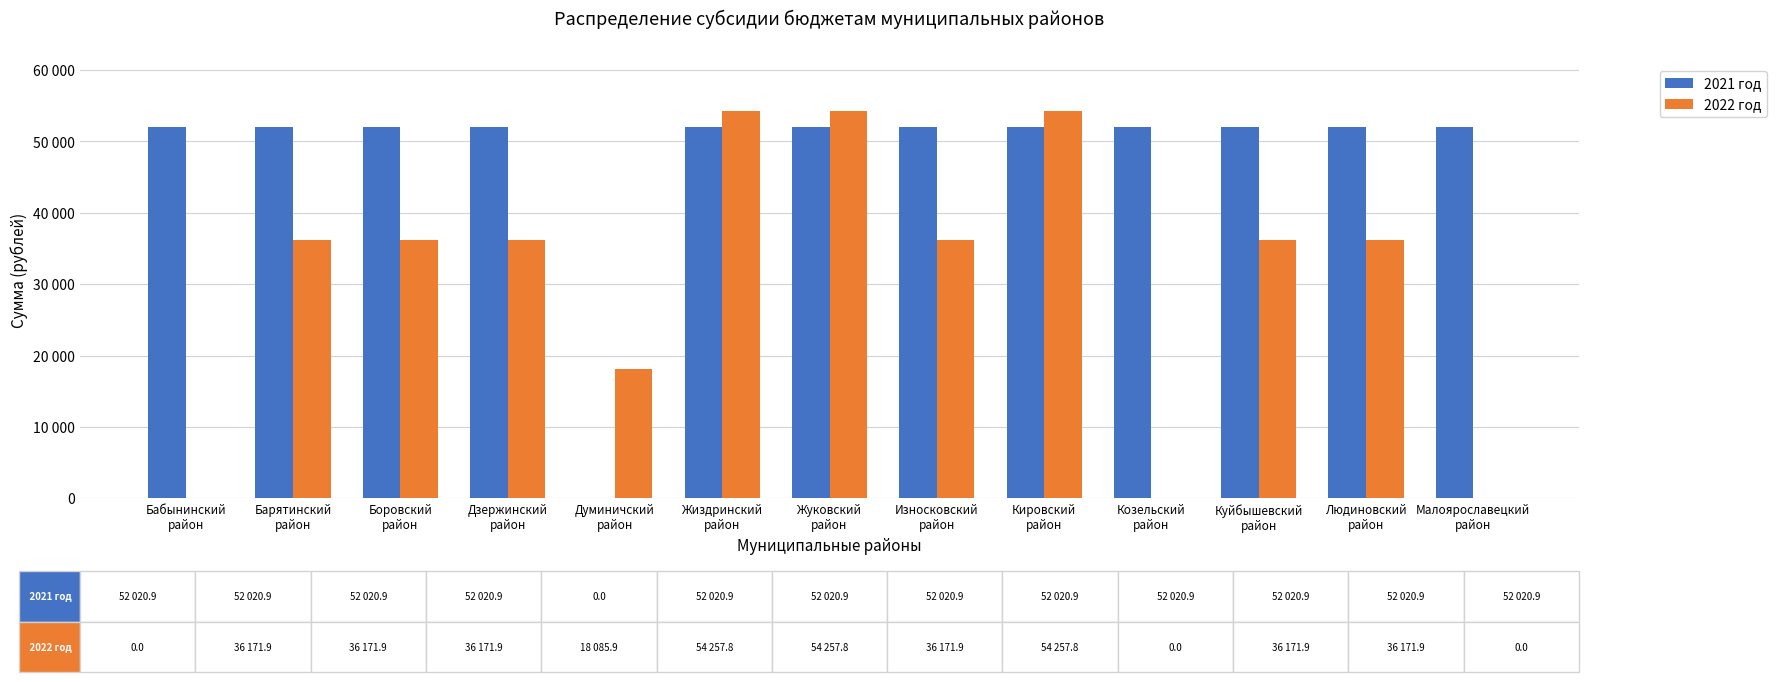

Are the bars horizontal?

No